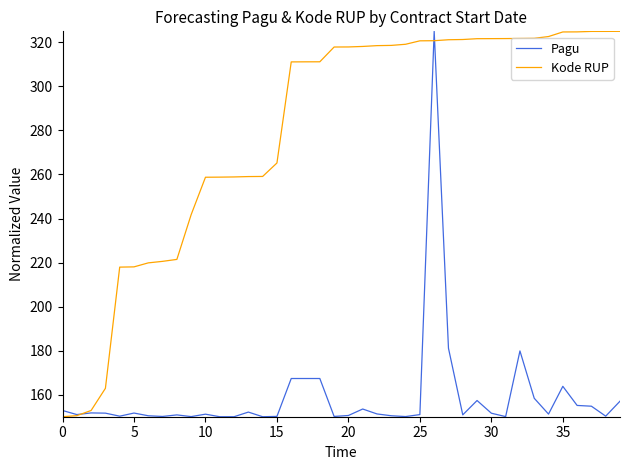

Rank the series by their average value, from lowest to highest.

Pagu, Kode RUP